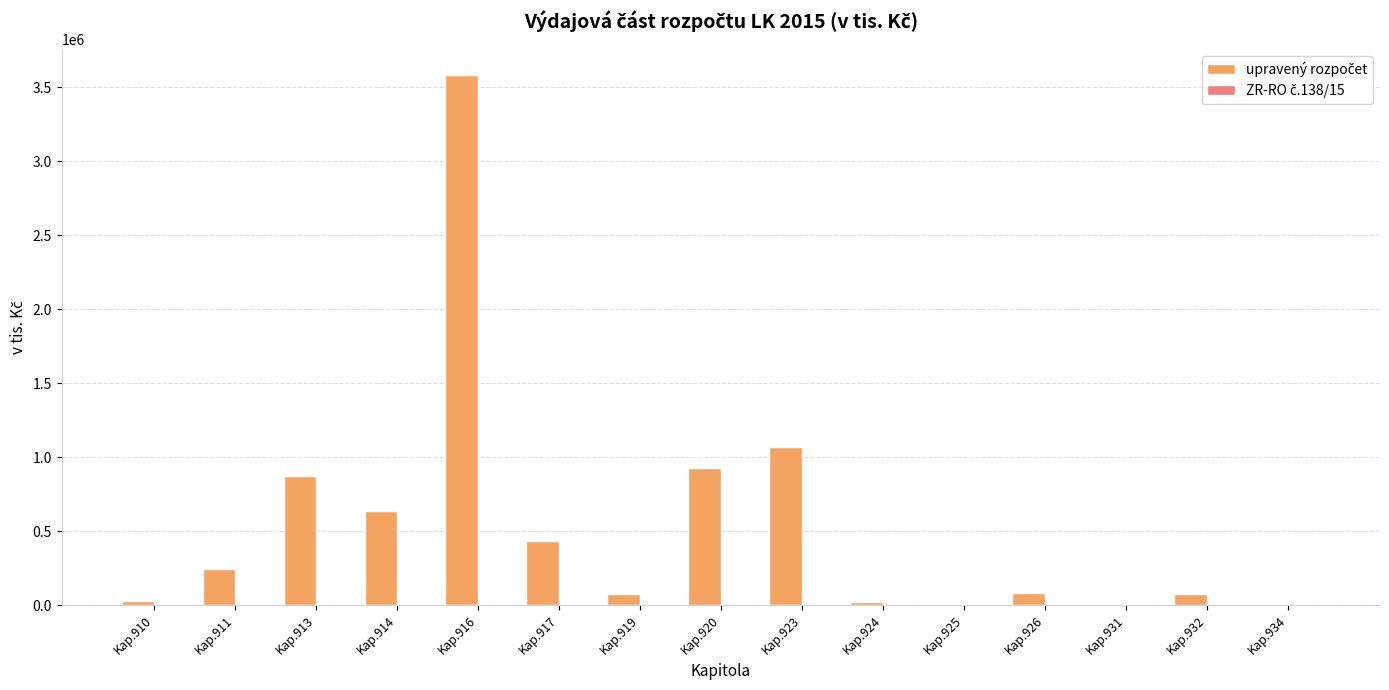

What is the ratio of the value at Kap.914 to the value at Kap.919?

8.3